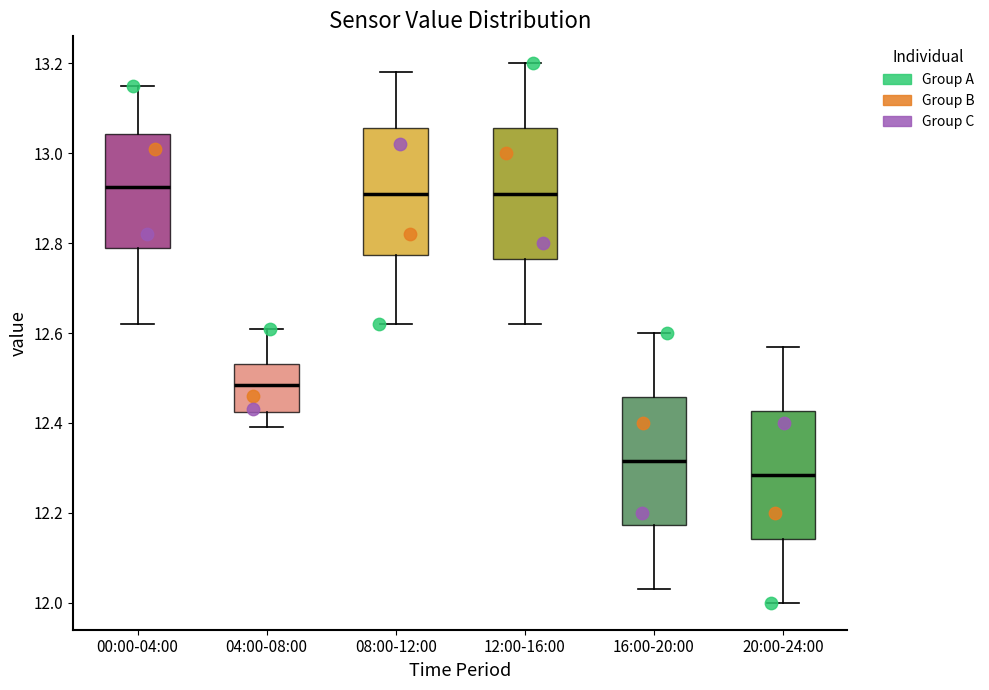

Reading left to right, read every box against the y-axis: the position of its median line, the range the box covers, and the ends of its whiskers. The values are not printed on the chart, so give them approximately, as read against the axis.

00:00-04:00: median 12.92, box 12.80 to 13.04, whiskers 12.62 to 13.16
04:00-08:00: median 12.48, box 12.42 to 12.54, whiskers 12.40 to 12.62
08:00-12:00: median 12.92, box 12.78 to 13.06, whiskers 12.62 to 13.18
12:00-16:00: median 12.92, box 12.76 to 13.06, whiskers 12.62 to 13.20
16:00-20:00: median 12.32, box 12.18 to 12.46, whiskers 12.04 to 12.60
20:00-24:00: median 12.28, box 12.14 to 12.42, whiskers 12.00 to 12.58